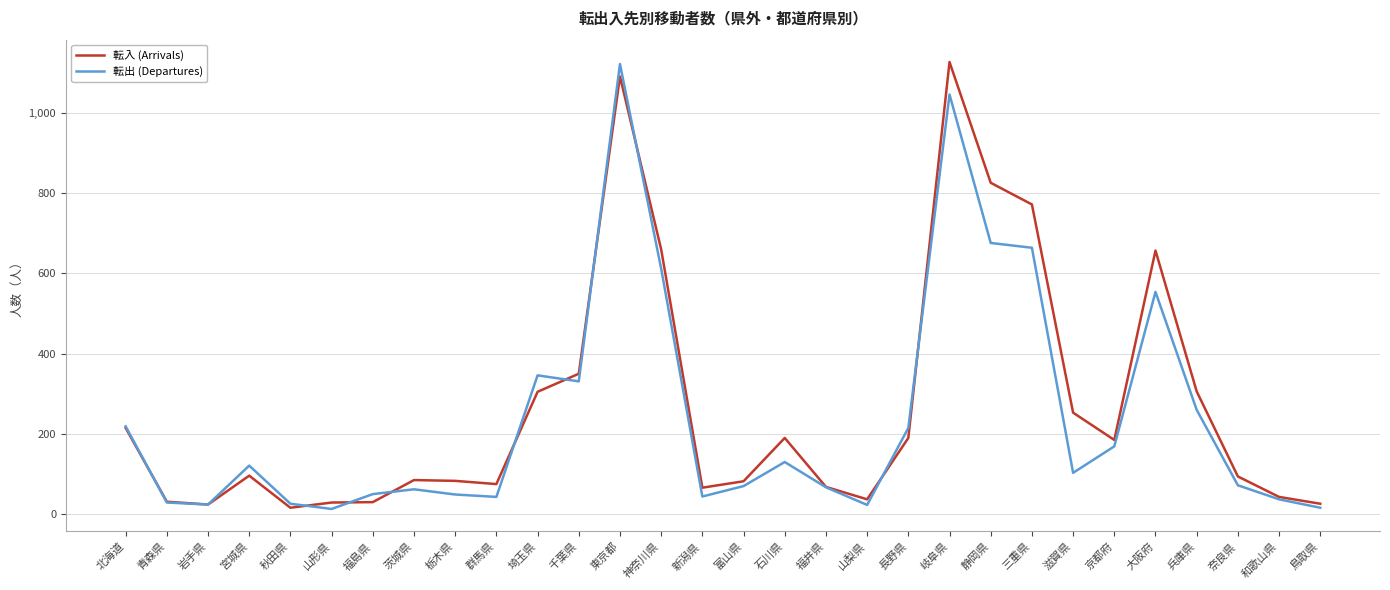

At 三重県, list the series in order from largest to smallest.

転入 (Arrivals), 転出 (Departures)